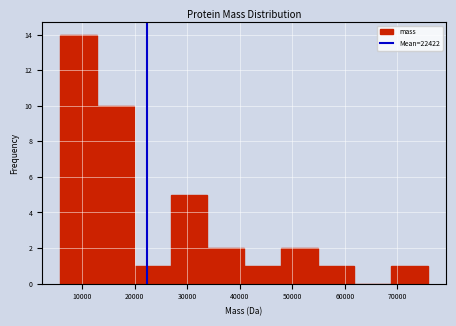

Over which range of the x-axis is the bar tallest?

6000 to 13000